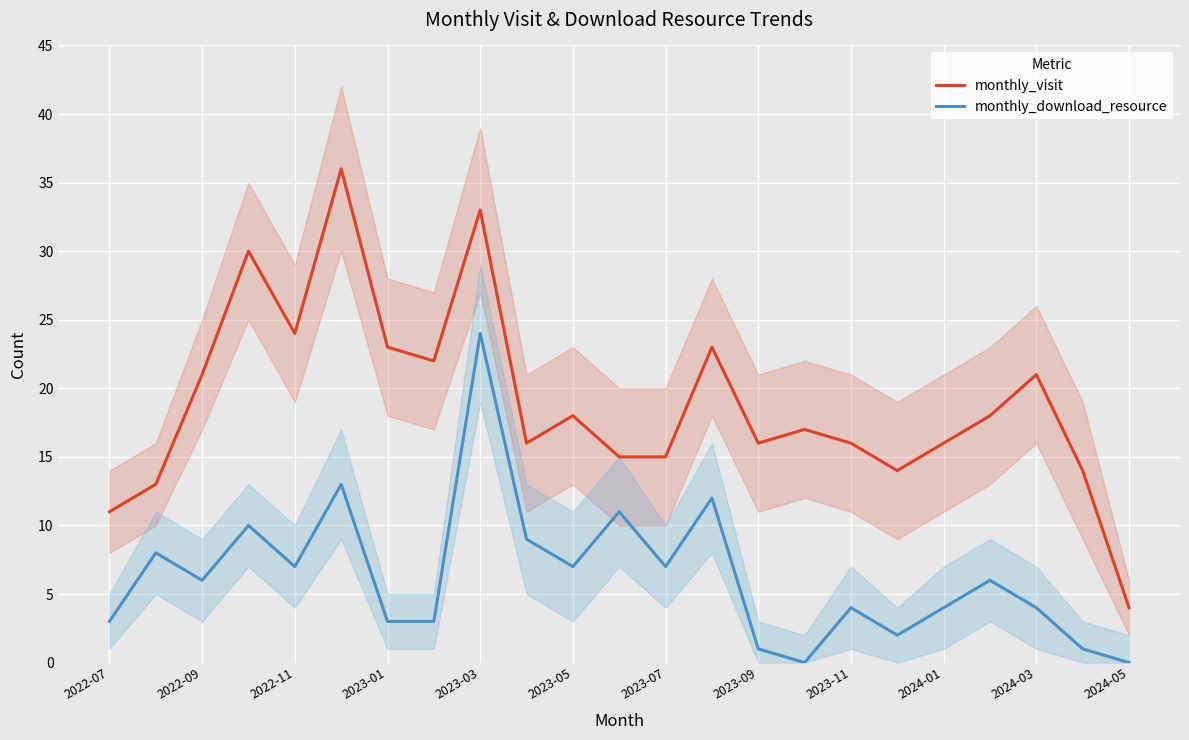

List the series in order of their peak value, highest first.

monthly_visit, monthly_download_resource